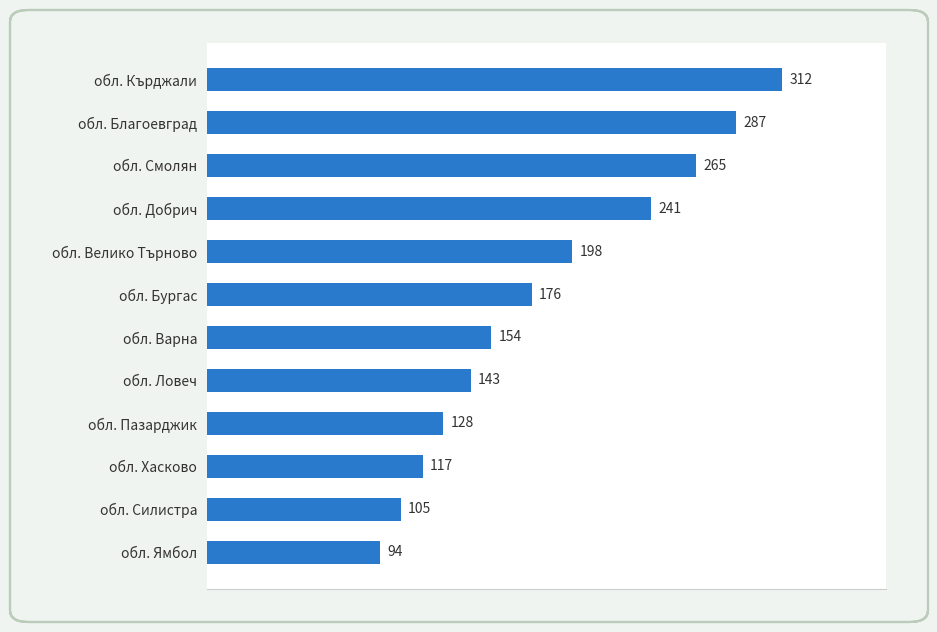

What is the difference between the maximum and second lowest values?

207